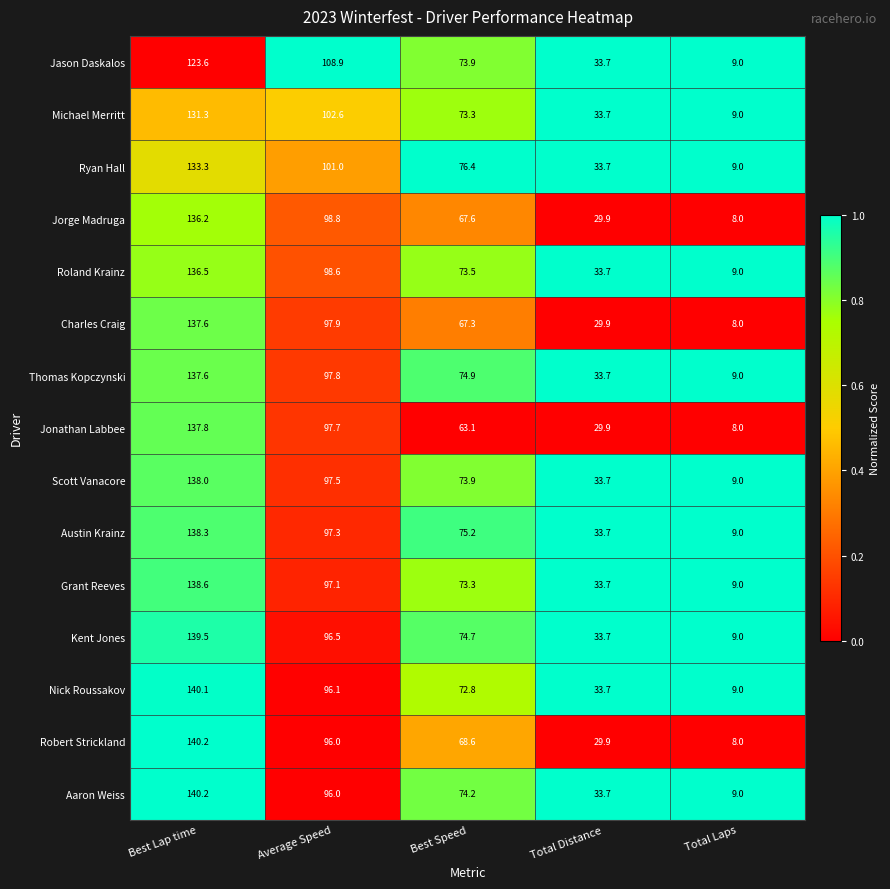

How many data points does each series have?

5